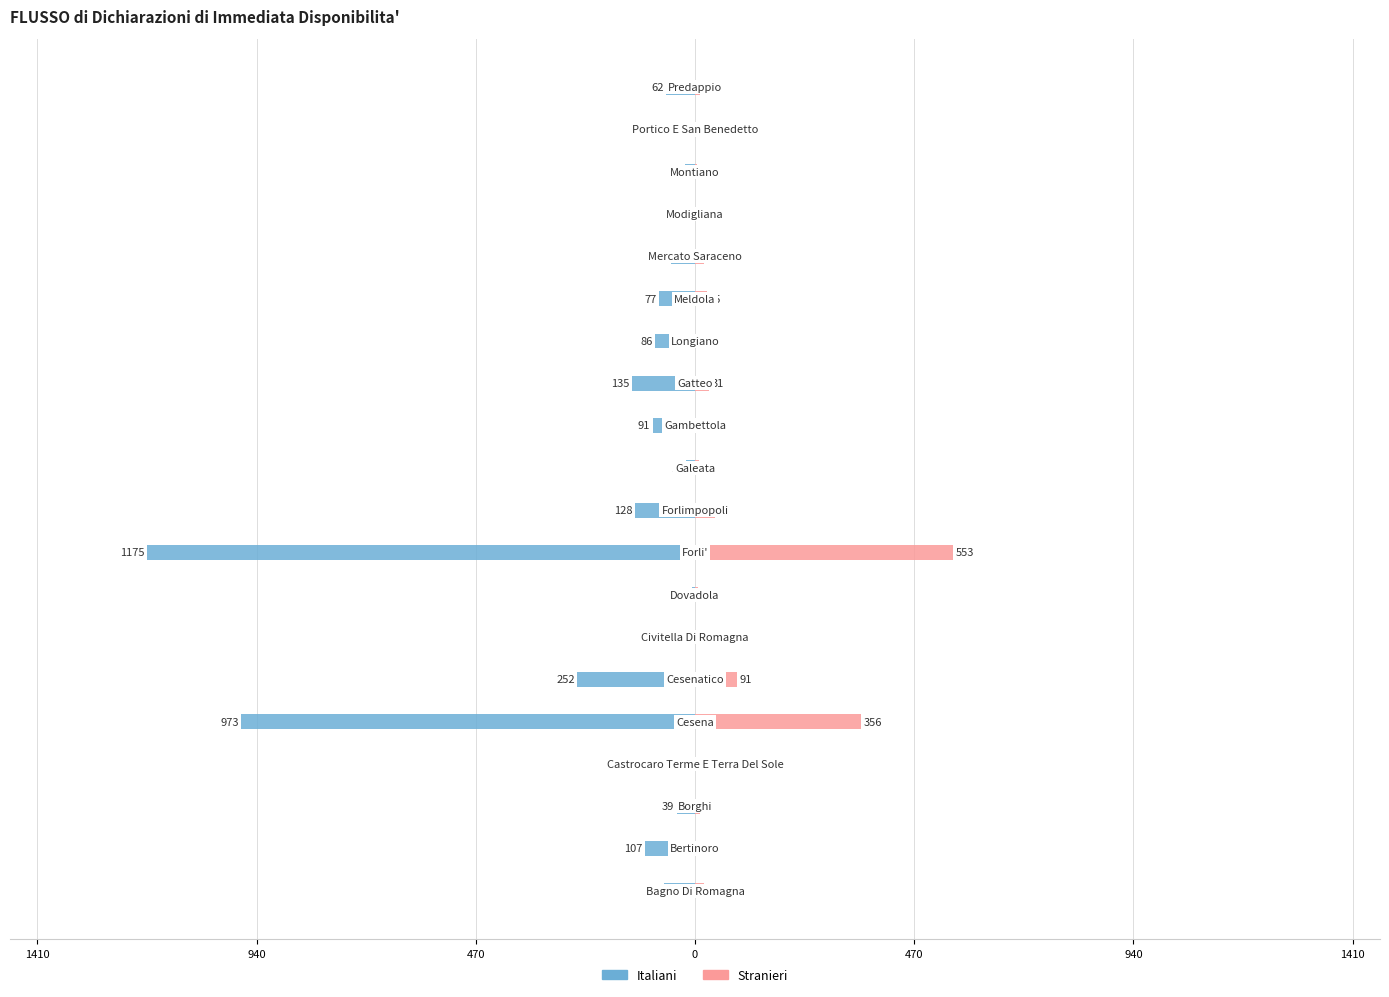

What is the minimum value for Italiani?

-1175